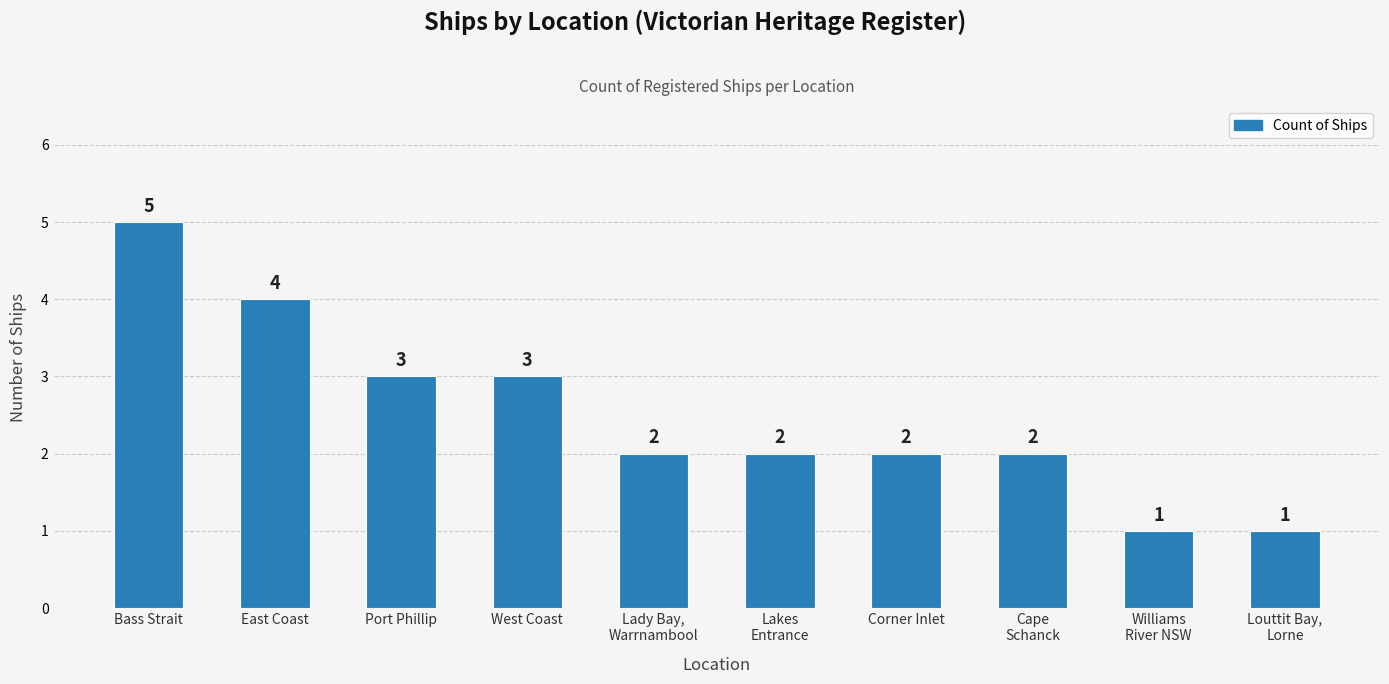

Which has a higher value, Corner Inlet or Port Phillip?

Port Phillip